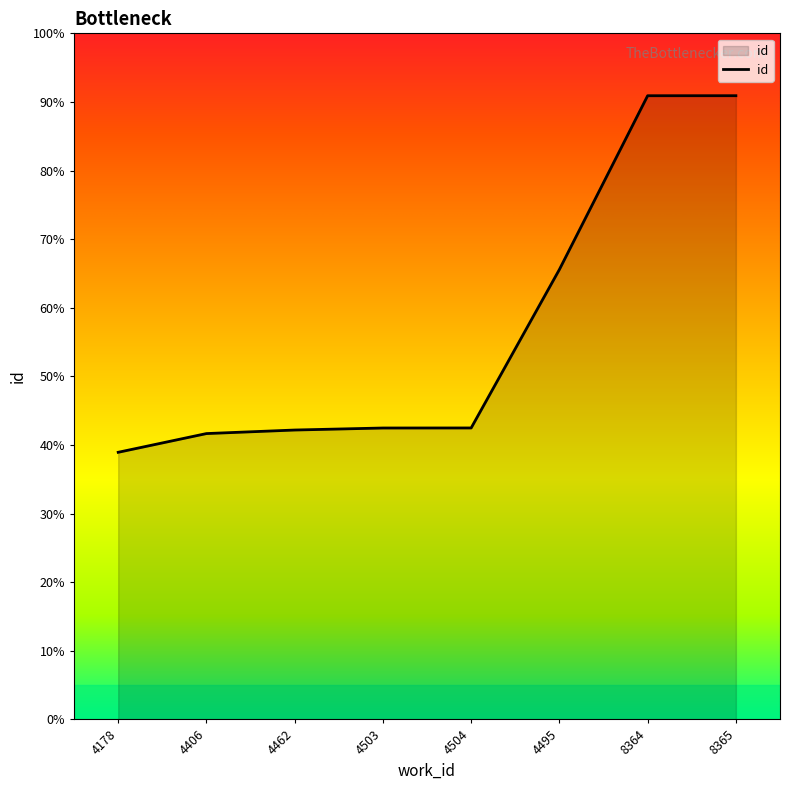

Does the chart have visible grid lines?

No